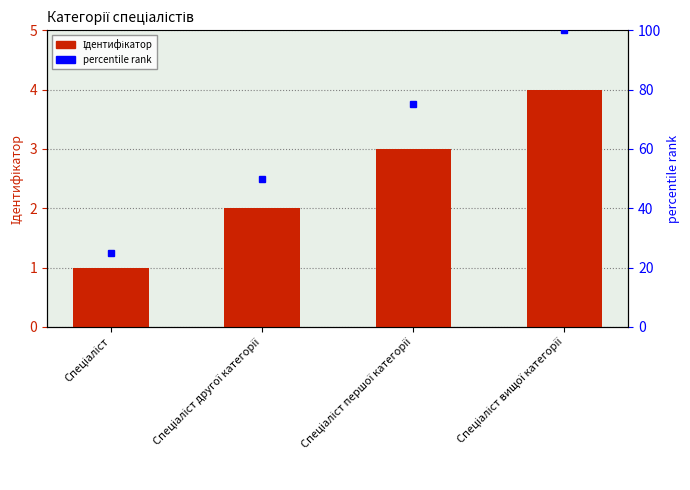

What is the value of the 1st bar from the left?

1